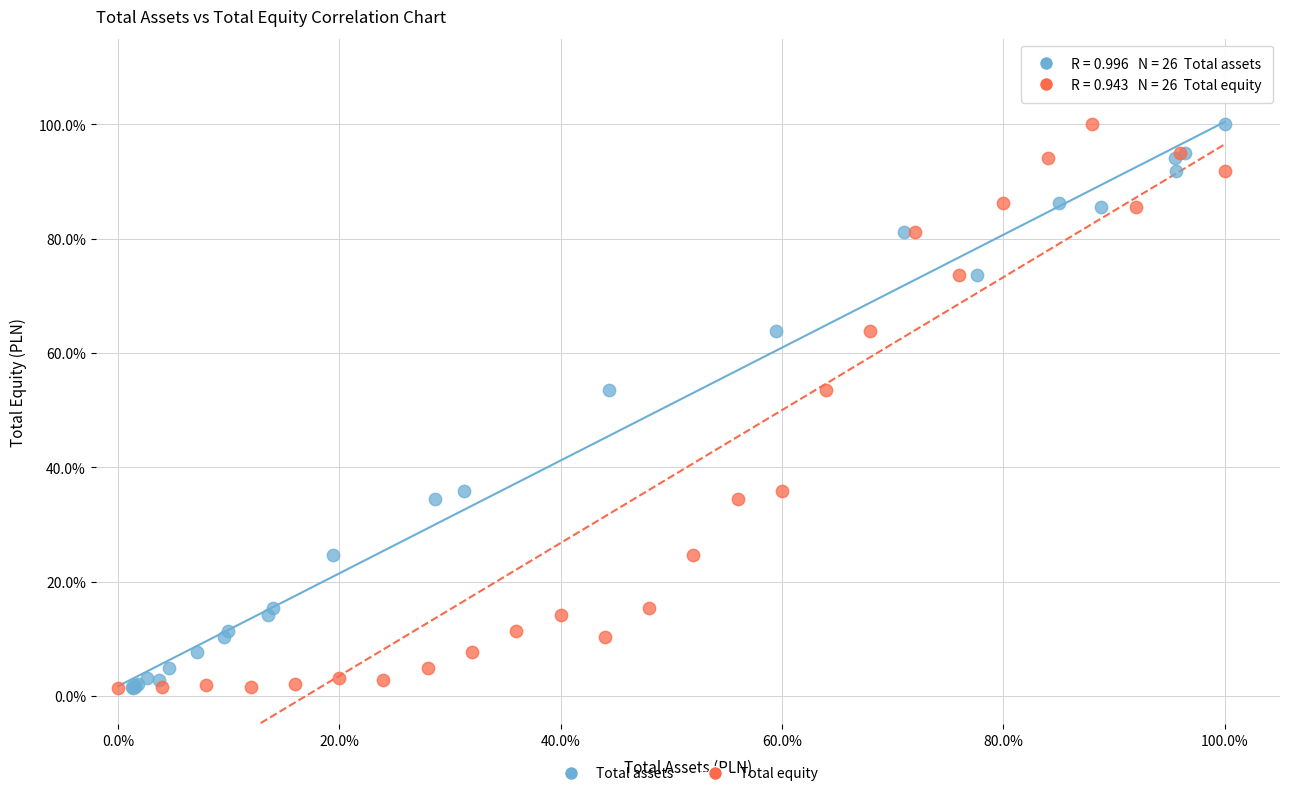

What are all the series names shown in the legend?

Total assets, Total equity